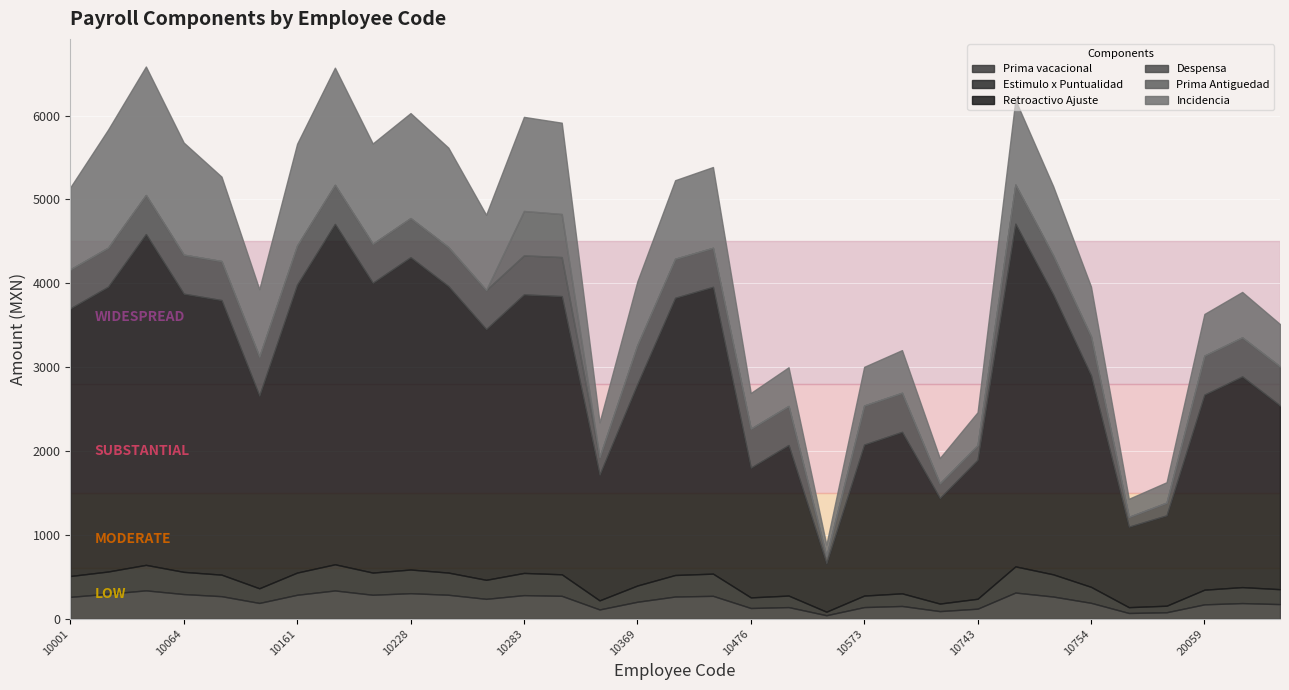

Rank the series by their maximum value, from lowest to highest.

Estimulo x Puntualidad, Prima vacacional, Despensa, Prima Antiguedad, Incidencia, Retroactivo Ajuste